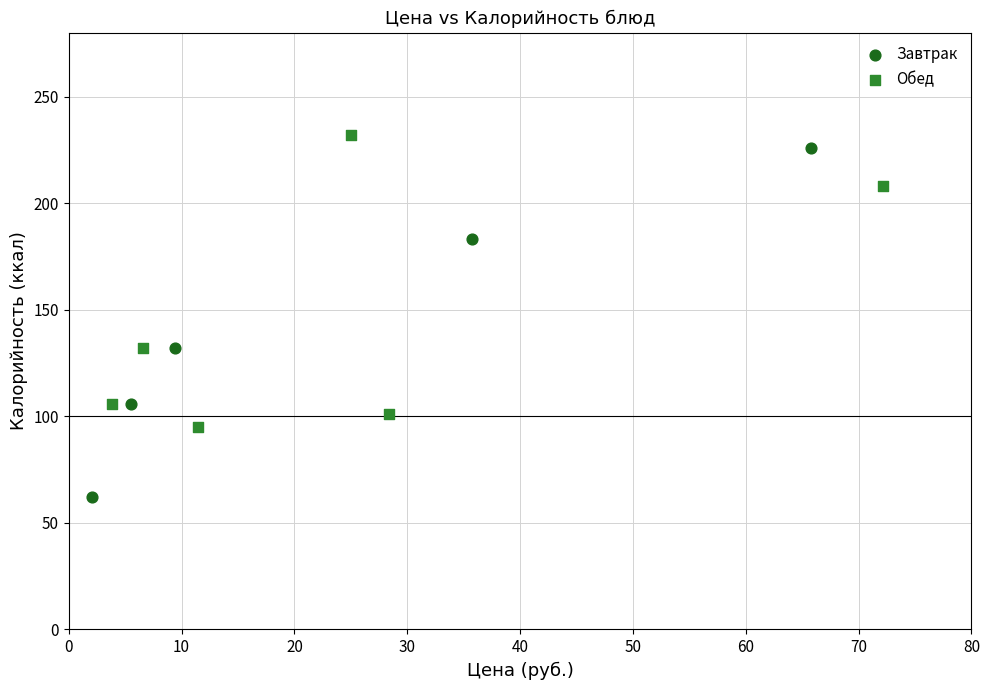

Which series contains the lowest Y value?

Завтрак